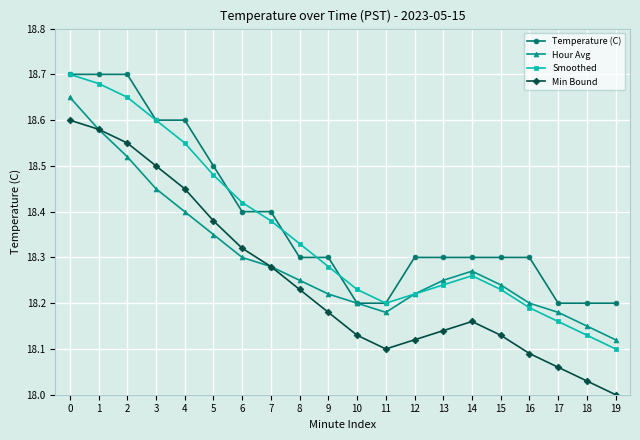

True or false: Smoothed has more than 1 points higher than both neighbors.

False